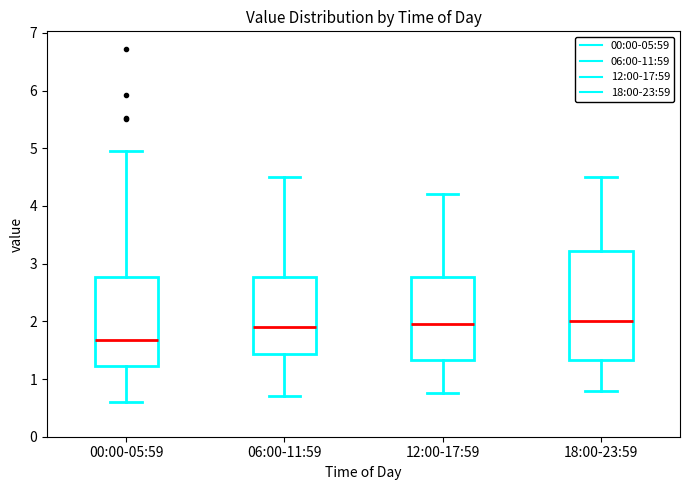

Reading left to right, transcribe this box plot: for each box, give where its median line is, the range the box spans, and where its two whiskers end, as read against the y-axis. The values are not printed on the chart, so give them approximately, as read against the axis.

00:00-05:59: median 1.7, box 1.2 to 2.8, whiskers 0.6 to 5.0
06:00-11:59: median 1.9, box 1.4 to 2.8, whiskers 0.7 to 4.5
12:00-17:59: median 2.0, box 1.3 to 2.8, whiskers 0.8 to 4.2
18:00-23:59: median 2.0, box 1.3 to 3.2, whiskers 0.8 to 4.5